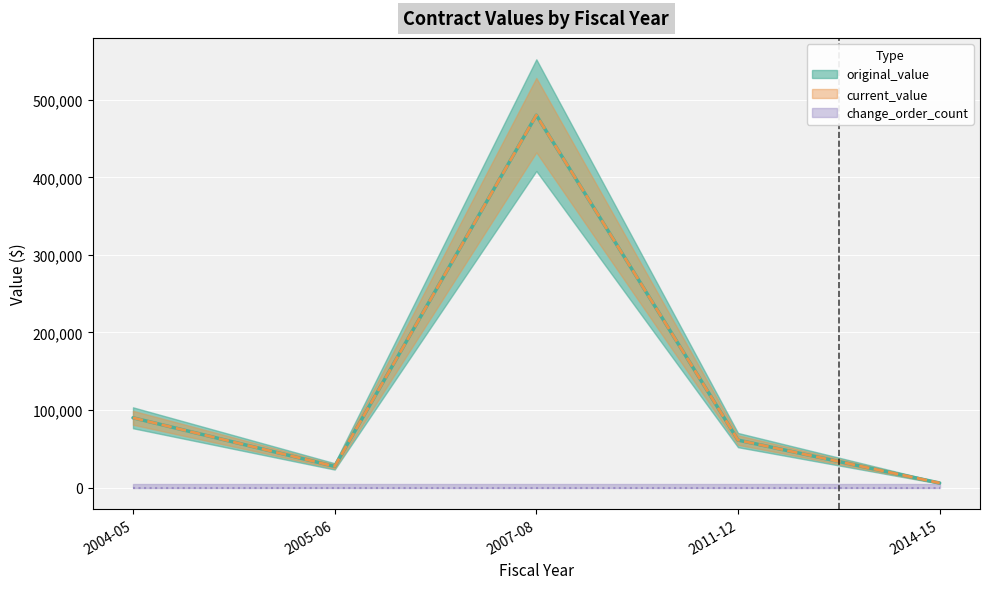

Which series has the largest total across all categories?

original_value